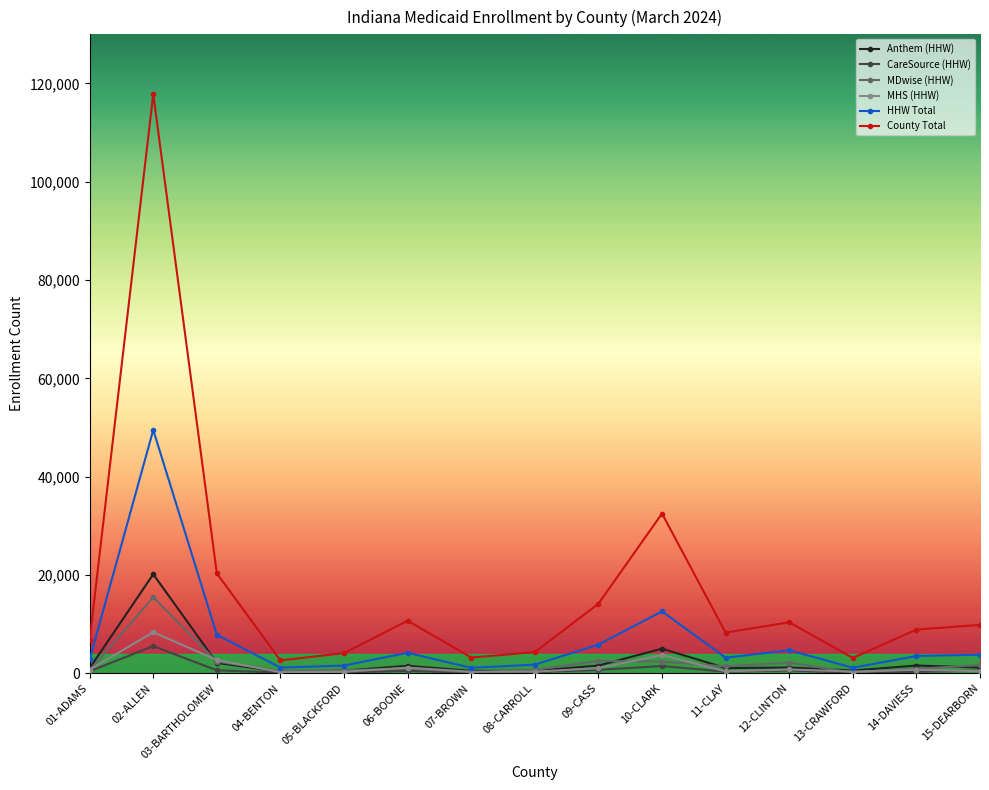

True or false: MDwise (HHW) and County Total cross at least once.

False